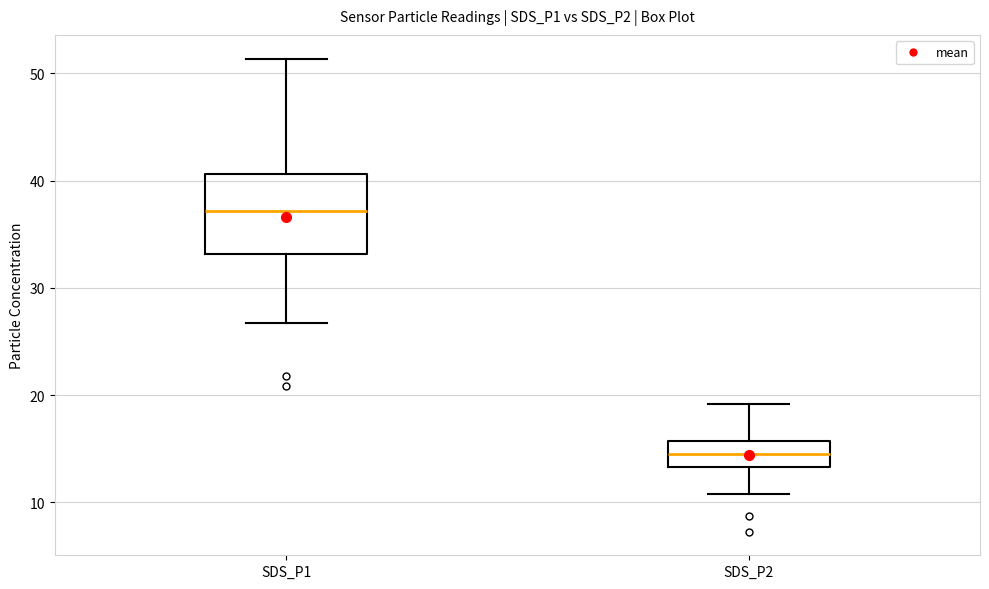

Where is the lower edge of the box for SDS_P1 on the y-axis? The values are not printed on the chart, so give them approximately, as read against the axis.

33